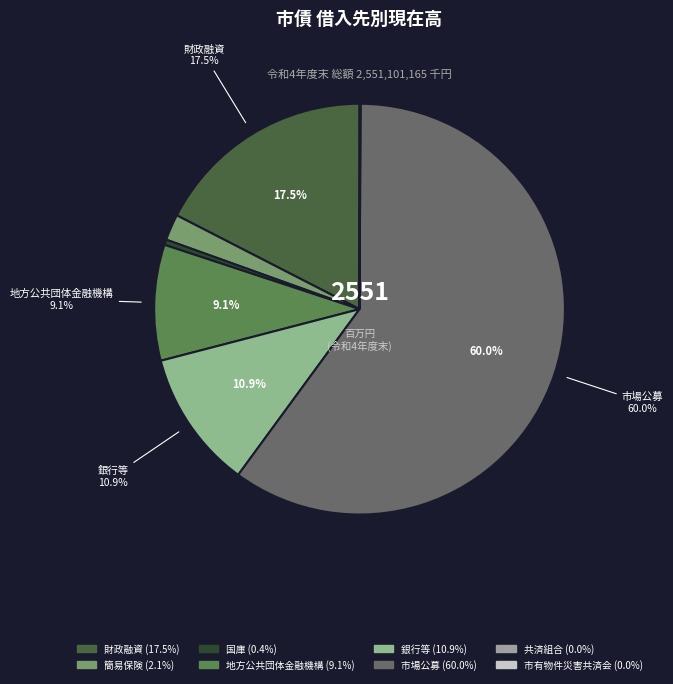

What is the largest slice in the pie chart?

市場公募